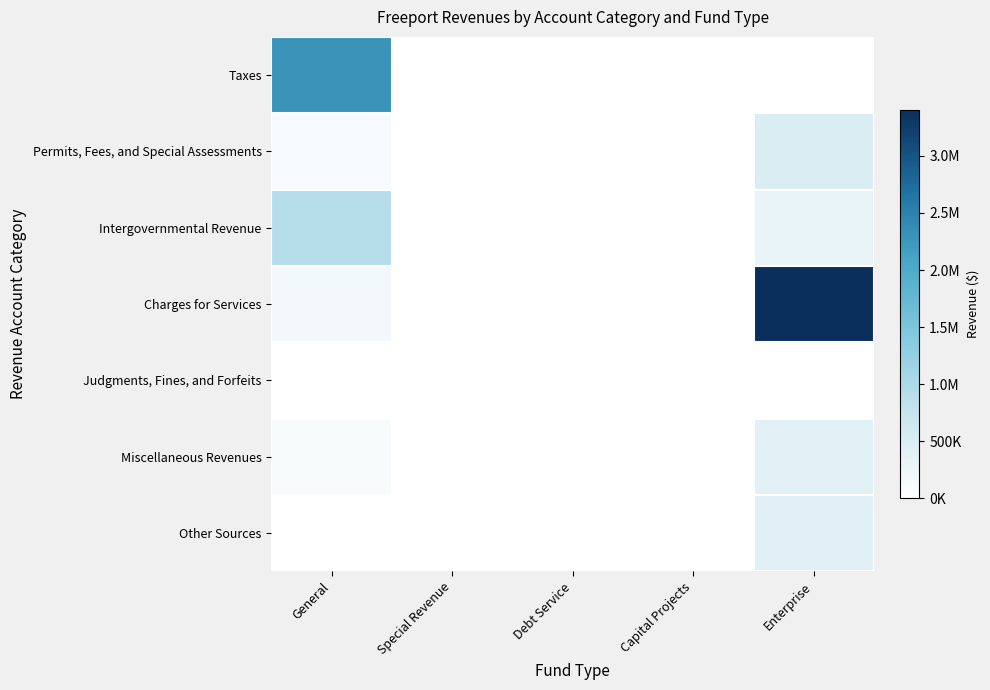

What is the difference between the highest and lowest values at General?

2290448.0